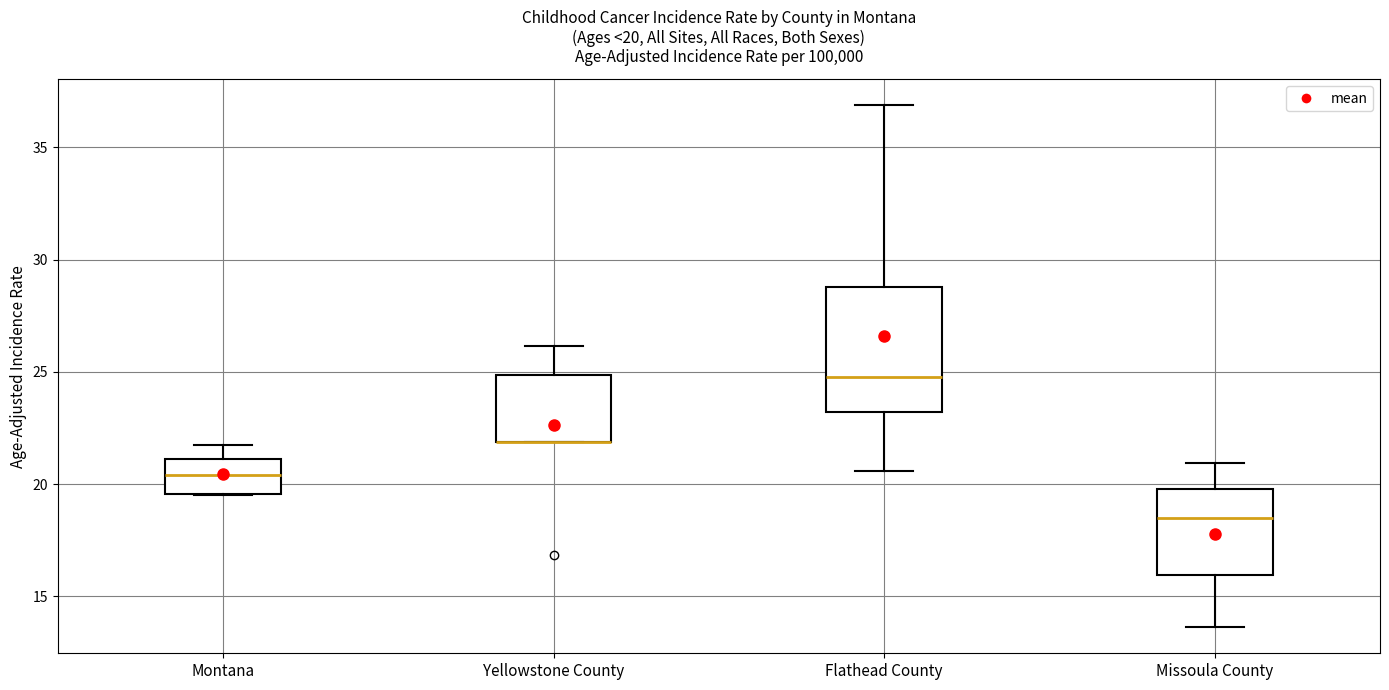

Which box is the tallest, from its lower edge to its upper edge?

Flathead County